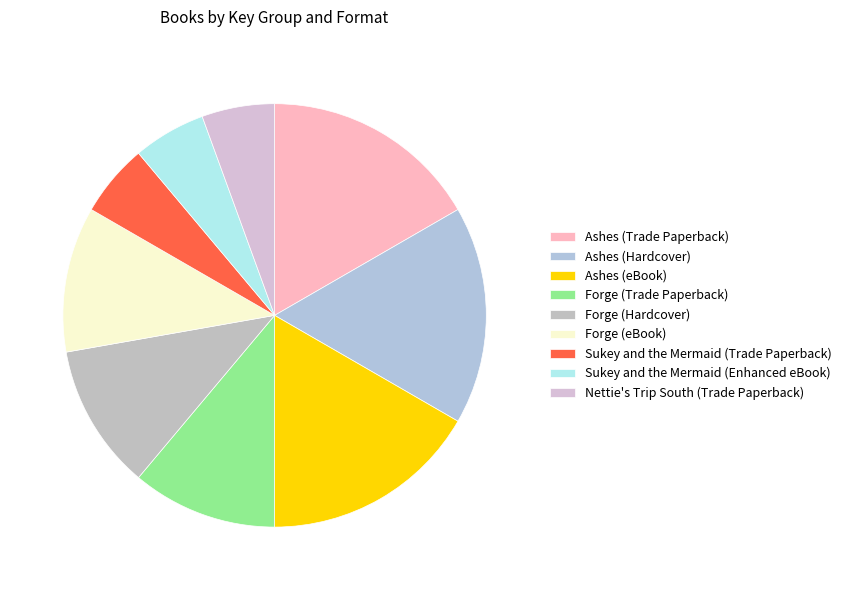

Approximately how many times larger is the value at Ashes (Trade Paperback) compared to Sukey and the Mermaid (Enhanced eBook)?

3.0